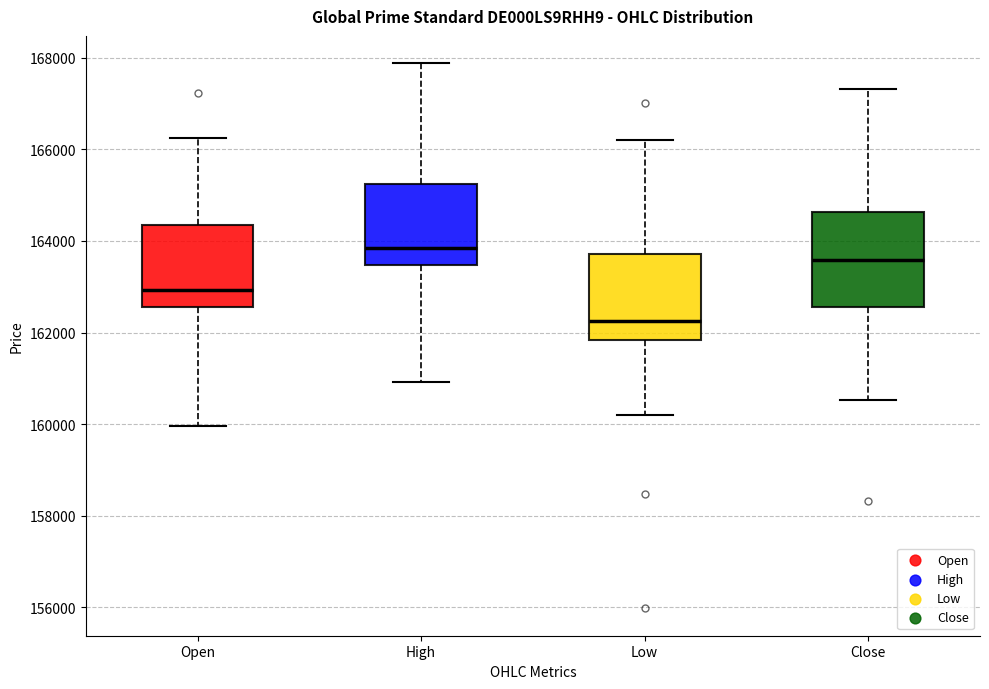

Which box has the lowest median line?

Low